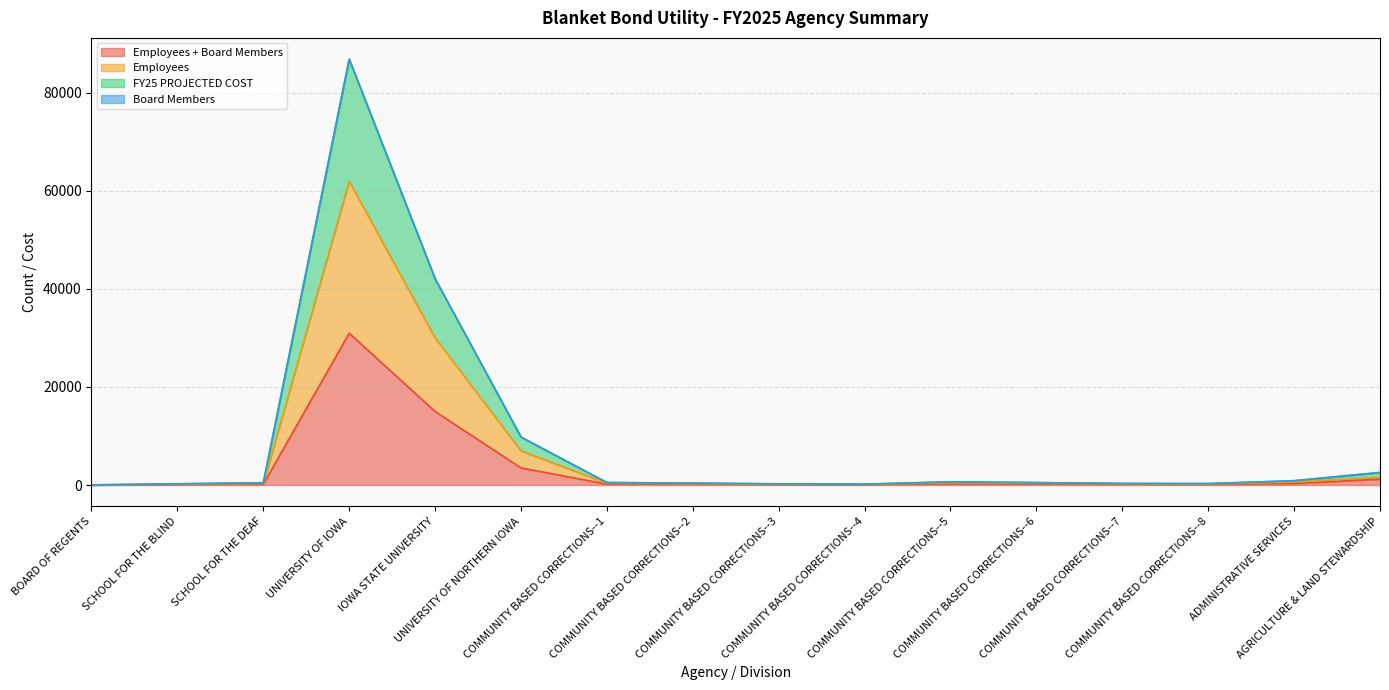

At which label is Employees closest to 30973?

IOWA STATE UNIVERSITY